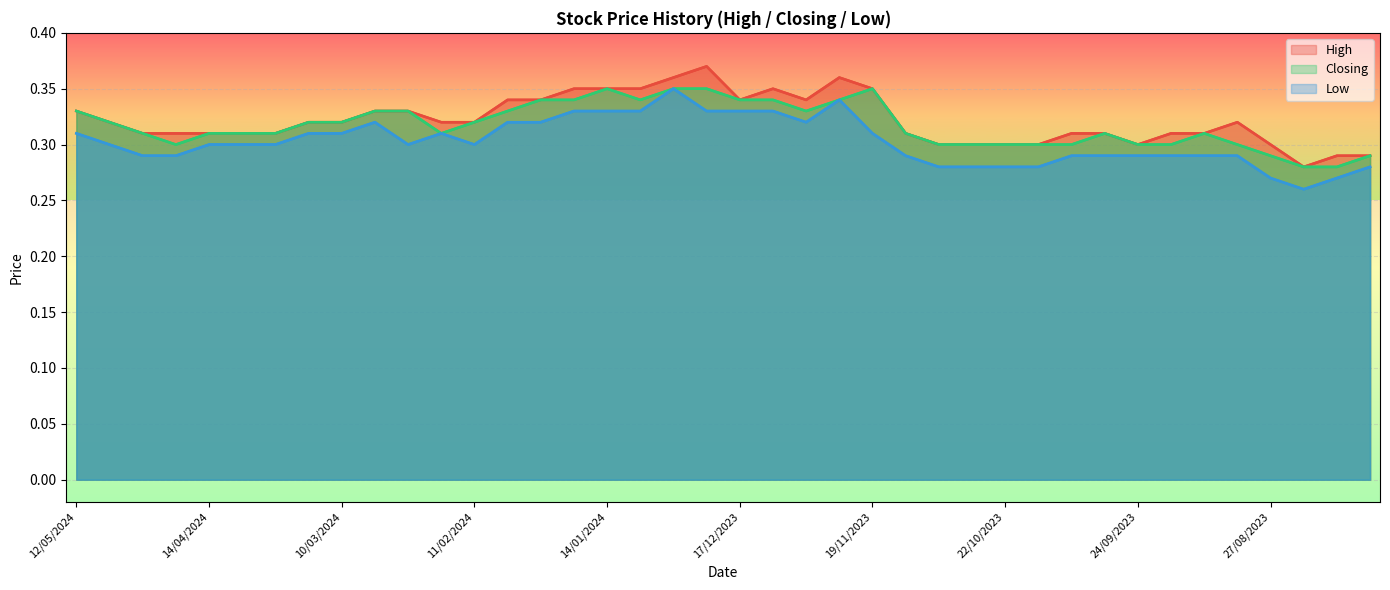

Between 21/01/2024 and 25/02/2024, which is larger?

21/01/2024